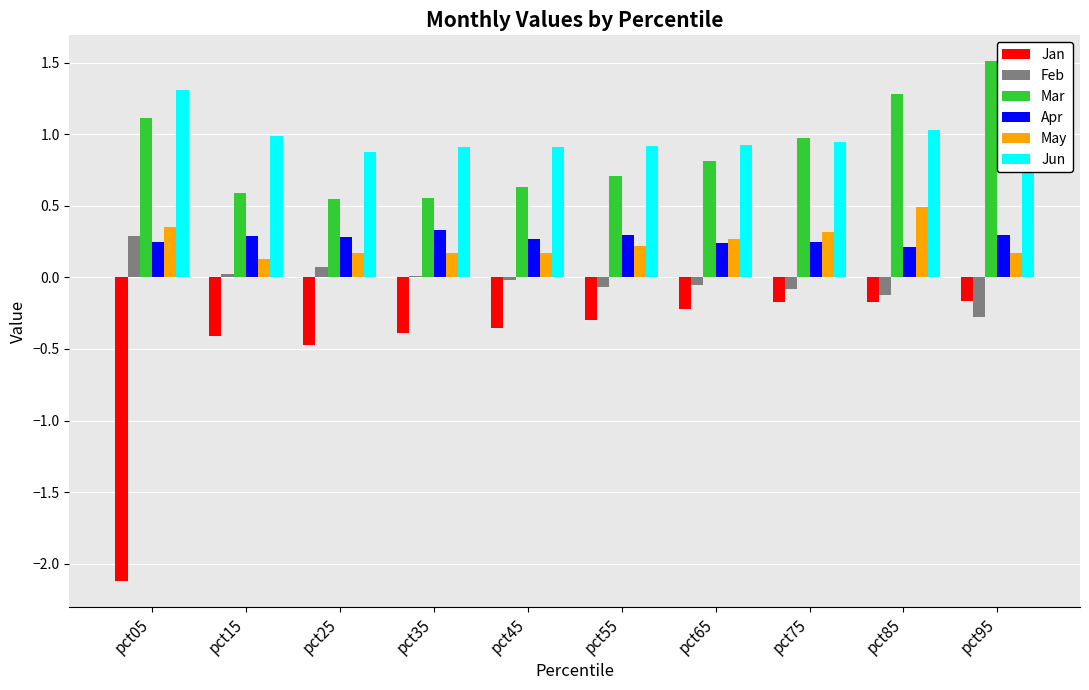

At how many categories does at least one series exceed 0?

10